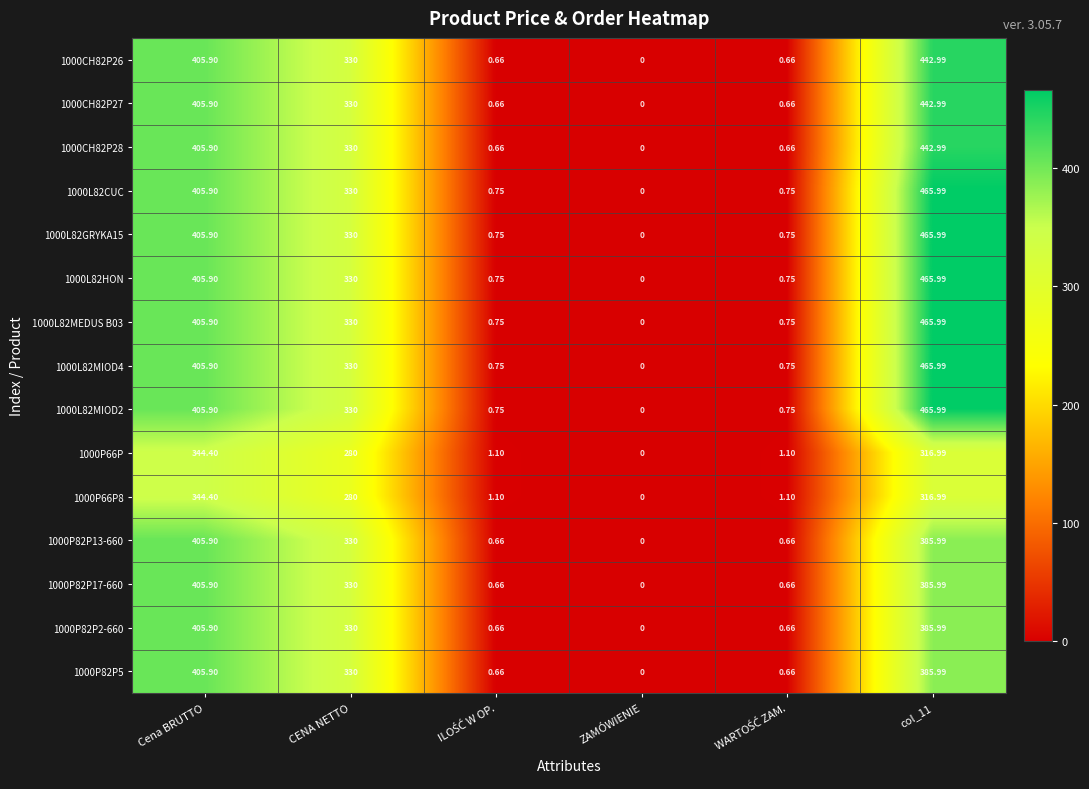

Where does the 1000L82CUC series first go above 330?

Cena BRUTTO